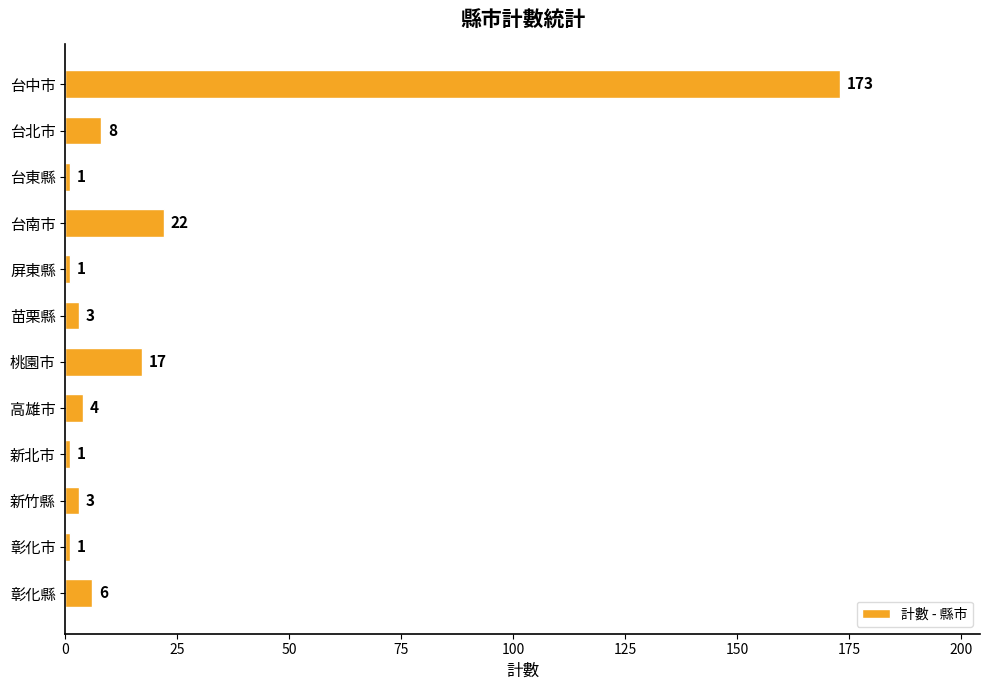

What is the change in value from 台中市 to 台南市?

-151